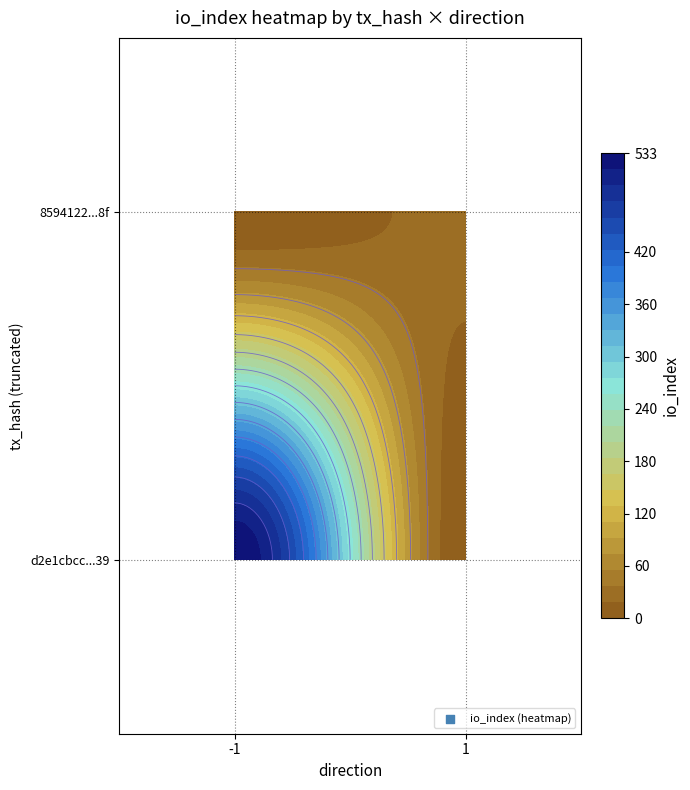

Which series has the largest range (max minus min)?

d2e1cbcc707899e72f96b3dc44dfe0358b1ce39